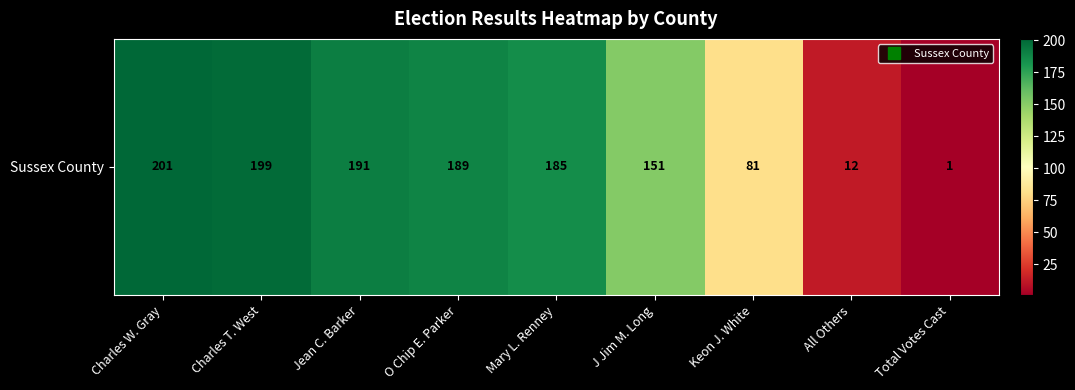

What is the maximum value shown in the chart?

201